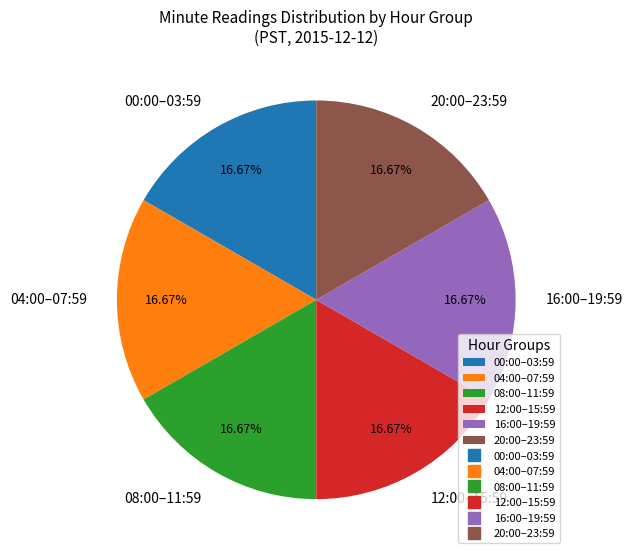

Is 12:00–15:59 the majority of the pie?

No